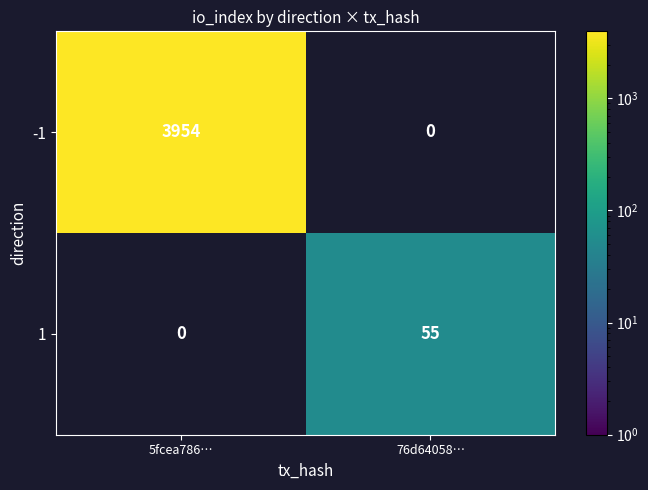

At how many categories does at least one series exceed 2904?

1